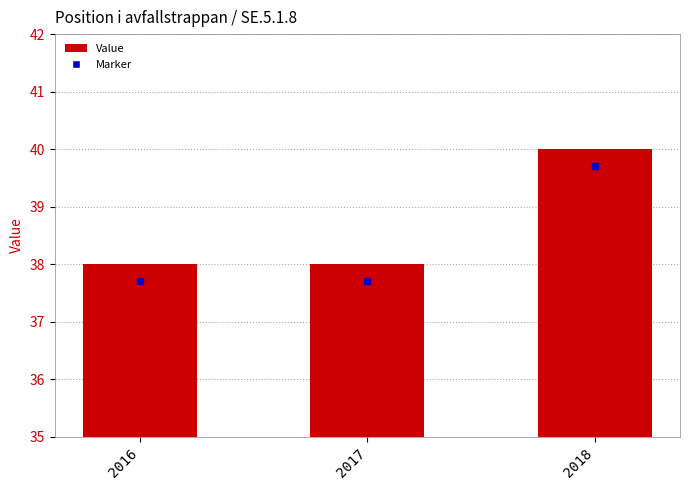

Reading left to right, transcribe all the data shown in this chart.

2016=38	2017=38	2018=40